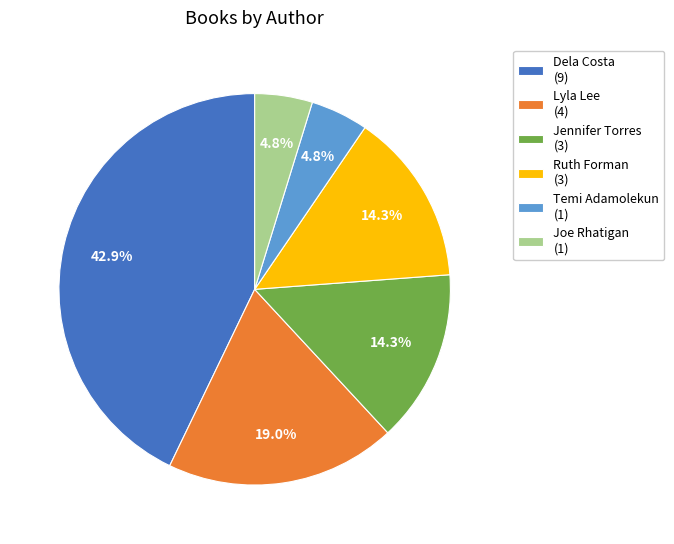

Which category has the biggest portion of the pie?

Dela Costa (9)